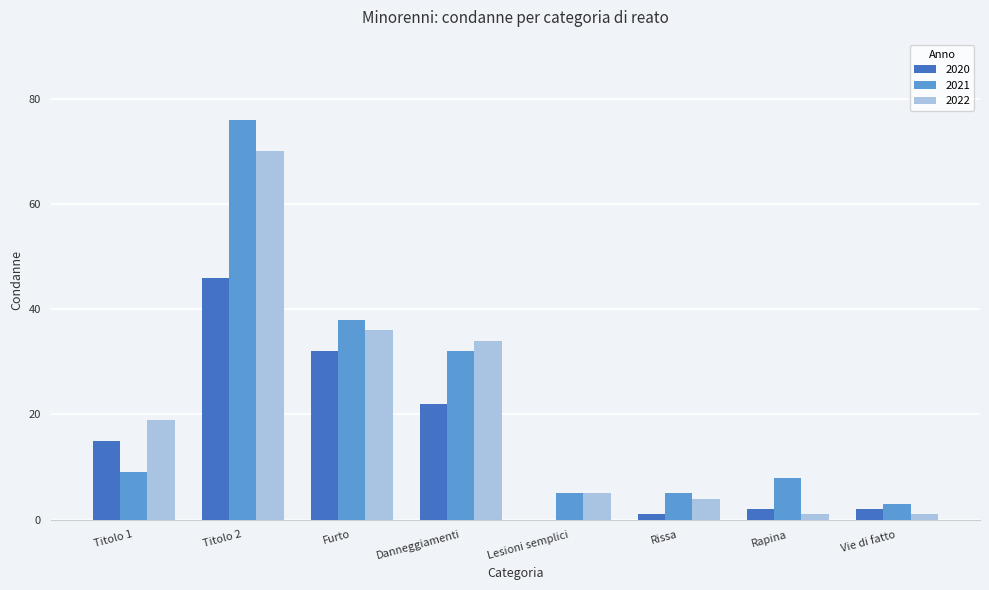

How many distinct data groups are displayed?

3